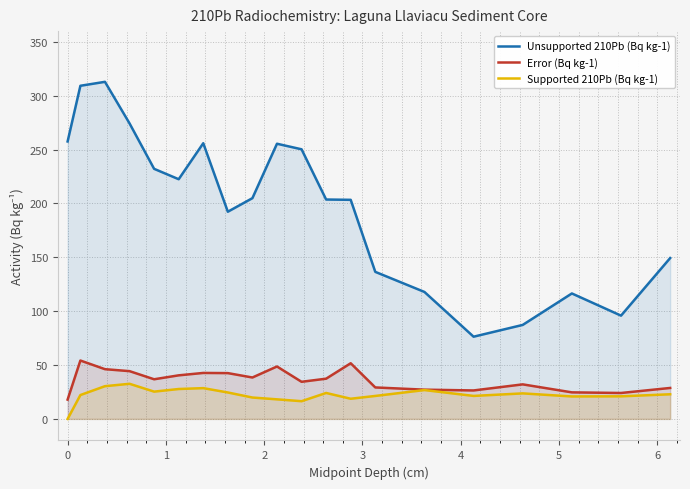

What is the maximum value for Supported 210Pb (Bq kg-1)?

32.6